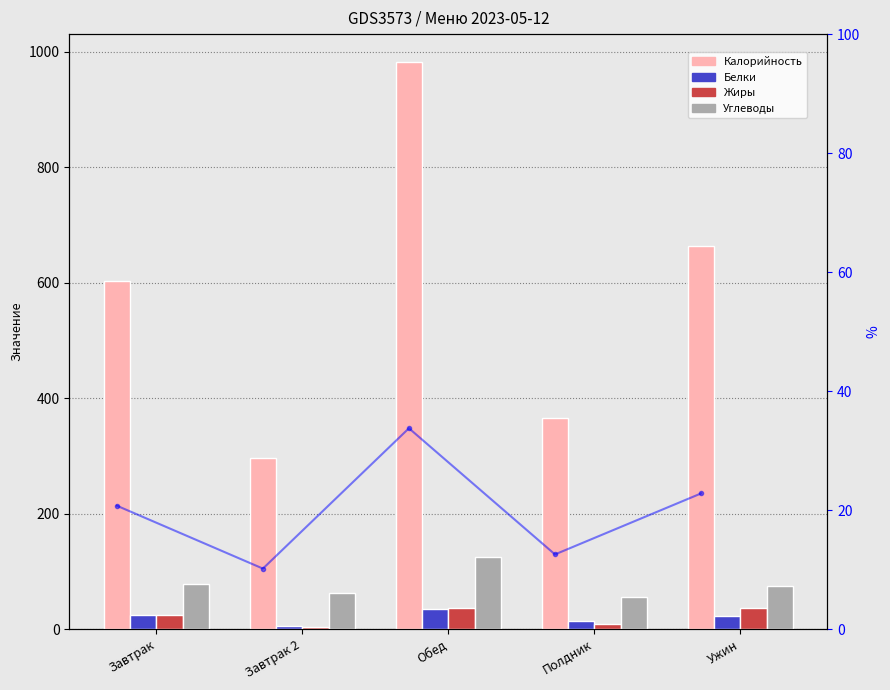

The % Калорийность series shows 19.6 at Полдник. True or false?

False